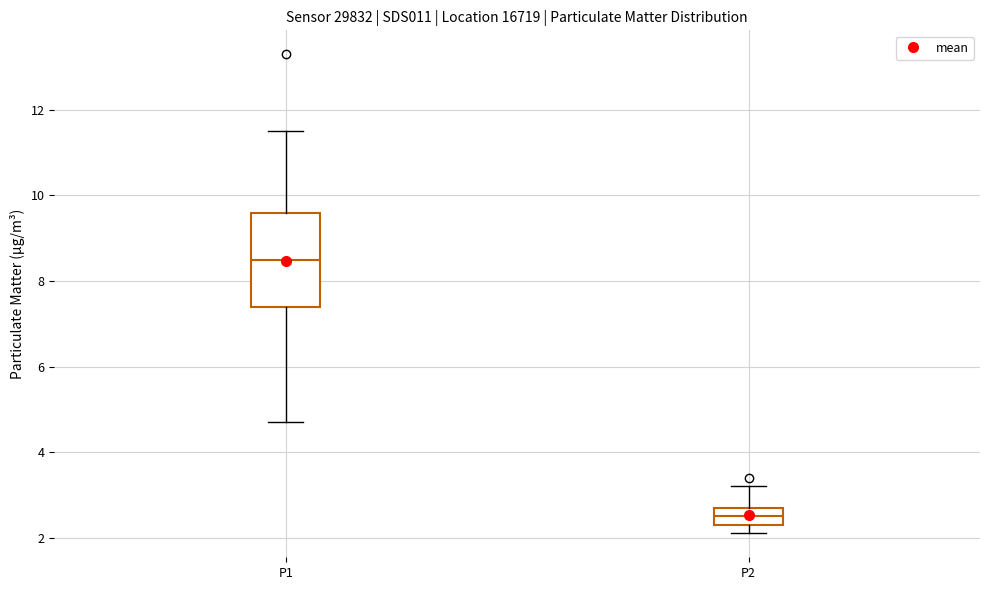

Reading left to right, read every box against the y-axis: the position of its median line, the range the box covers, and the ends of its whiskers. The values are not printed on the chart, so give them approximately, as read against the axis.

P1: median 8.6, box 7.4 to 9.6, whiskers 4.8 to 11.6
P2: median 2.6, box 2.4 to 2.8, whiskers 2.2 to 3.2